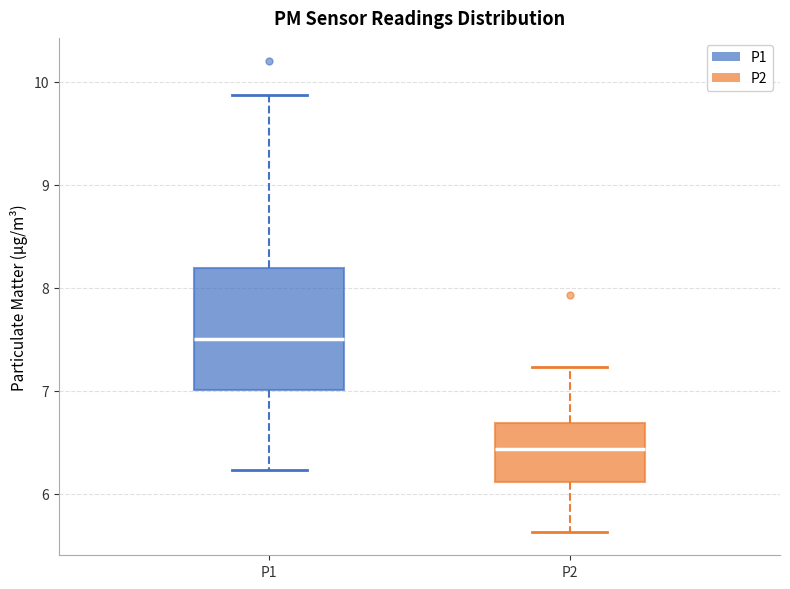

Comparing the boxes themselves (not the whiskers), which one is the tallest?

P1